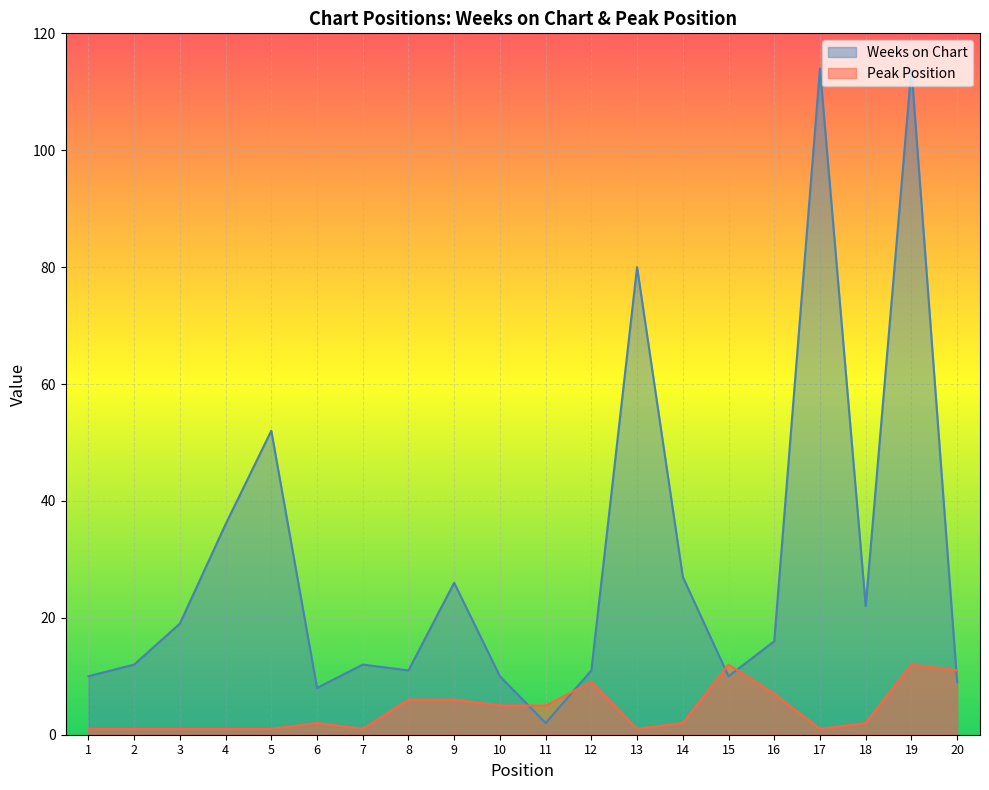

What are all the series names shown in the legend?

Weeks on Chart, Peak Position